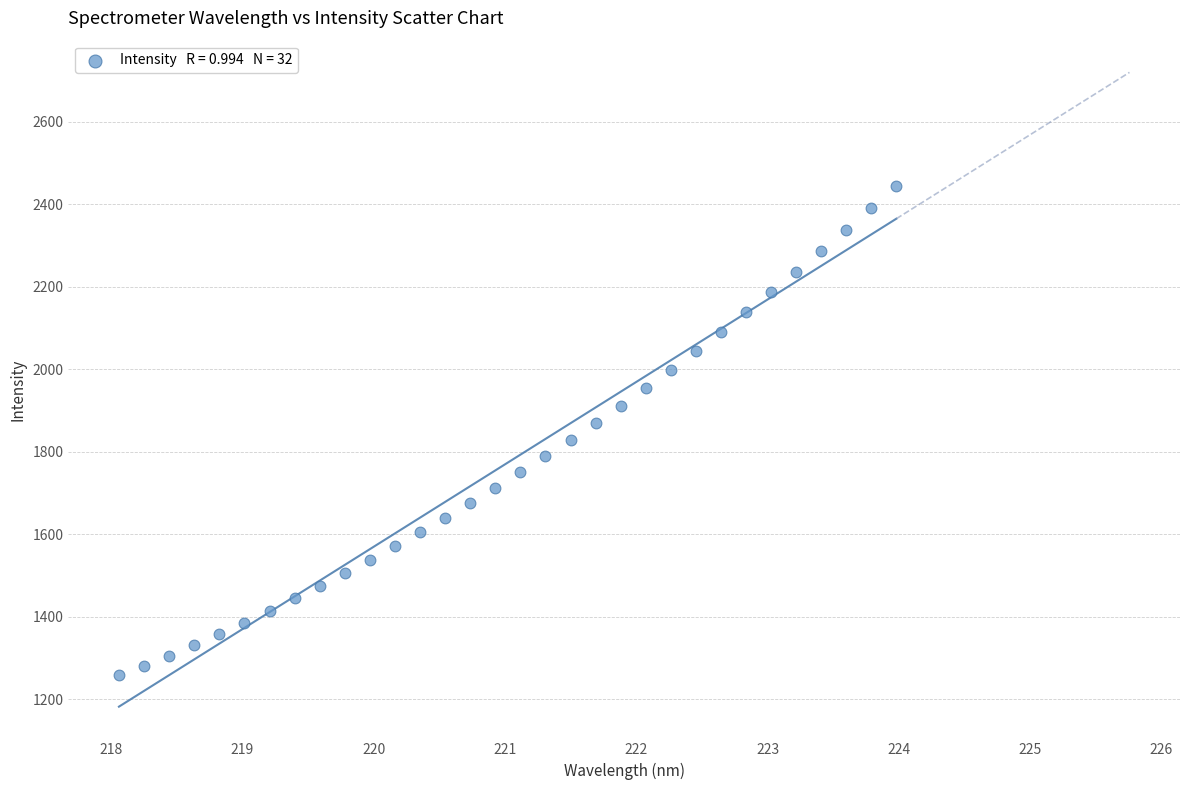

What is the range of Y values (max minus min)?

1184.6